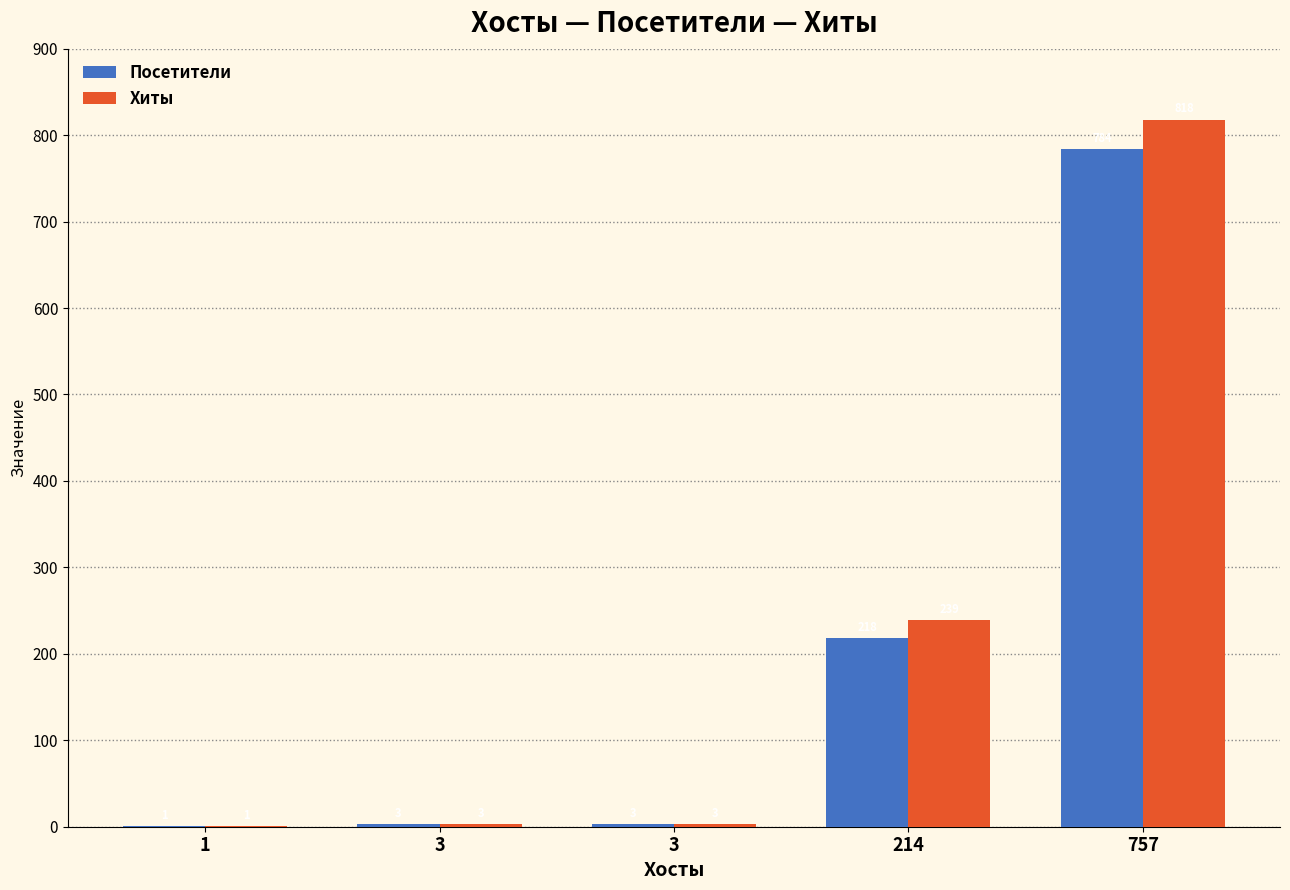

What is the total value across all series at 3?

6